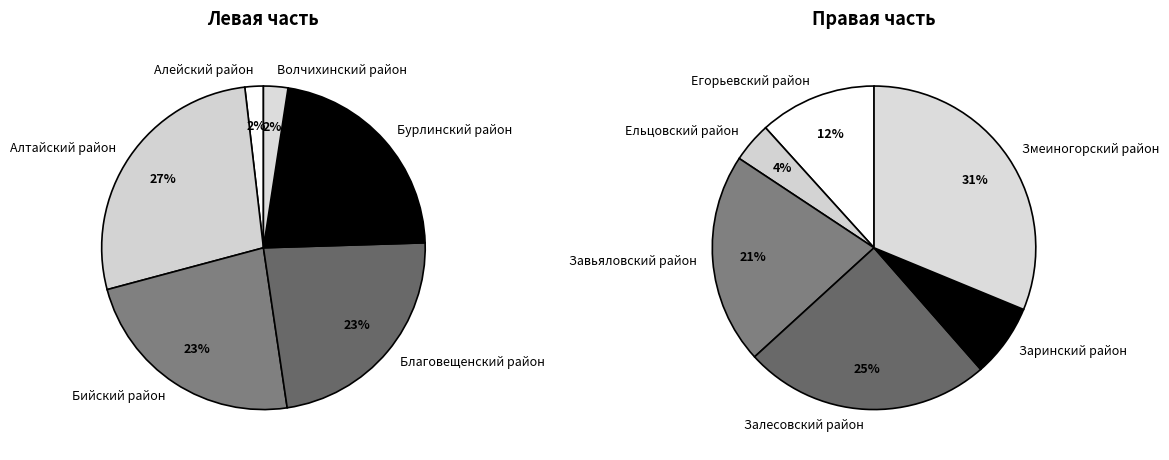

Between Алтайский район and Благовещенский район, which is larger?

Алтайский район